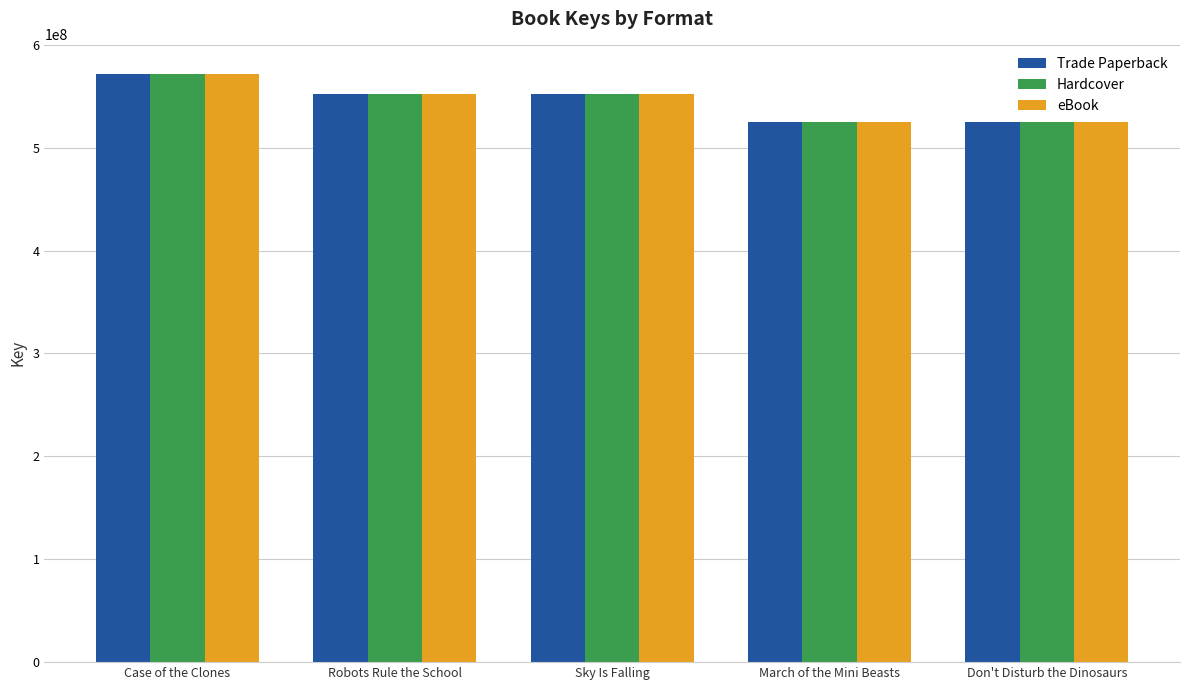

At which category is the sum across all series the highest?

Case of the Clones